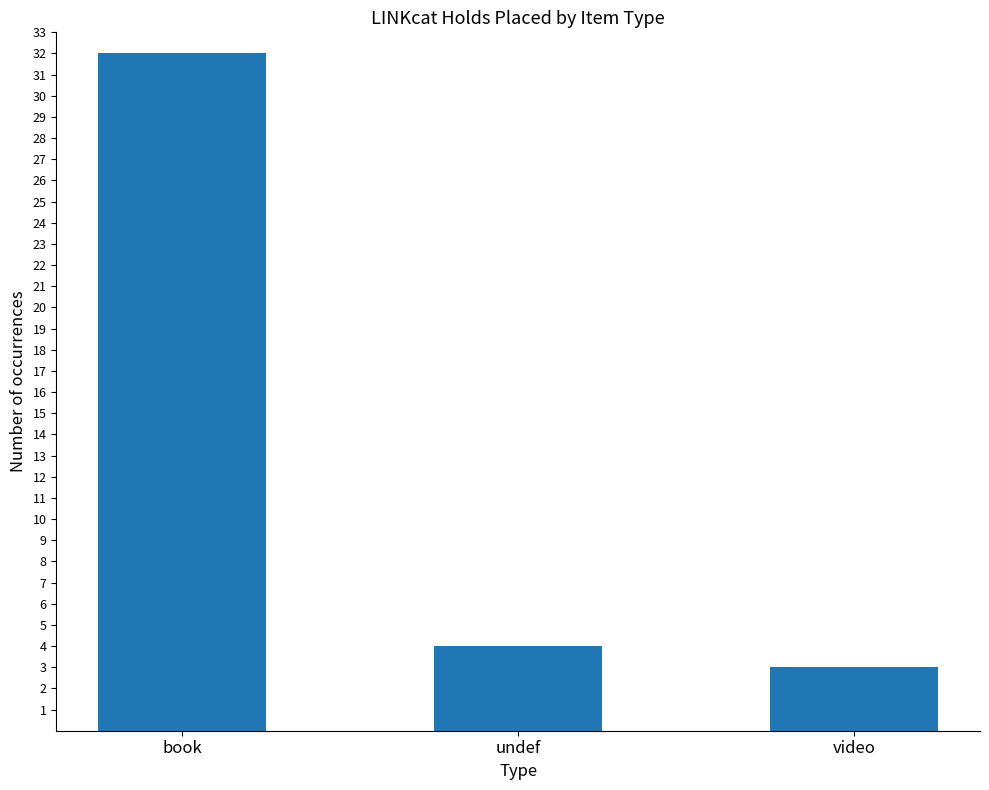

Which label corresponds to the smallest value in the chart?

video